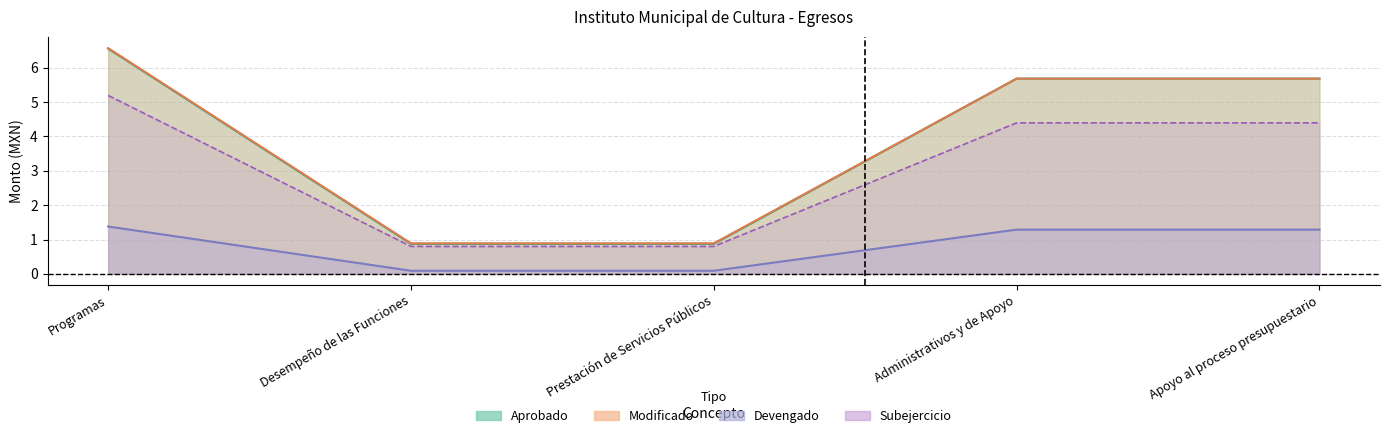

What is the value of the Pagado point at the 5th from the left?

4.4